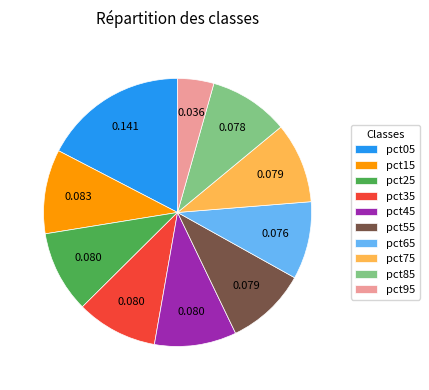

Count the number of slices in the pie.

10